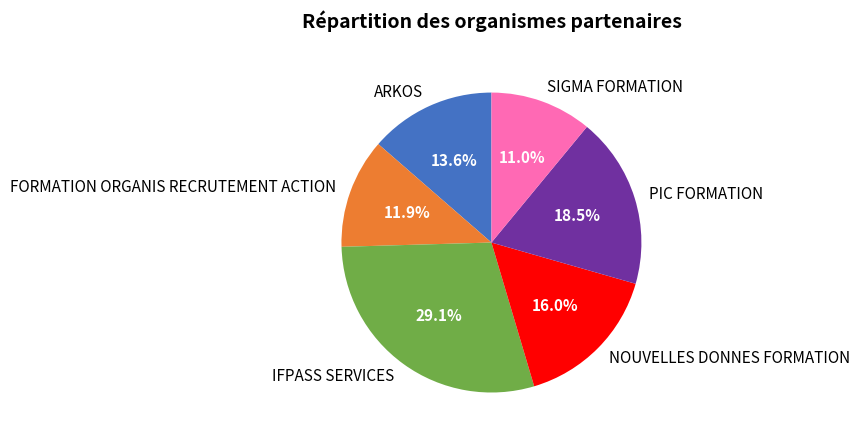

How many segments does this pie chart have?

6